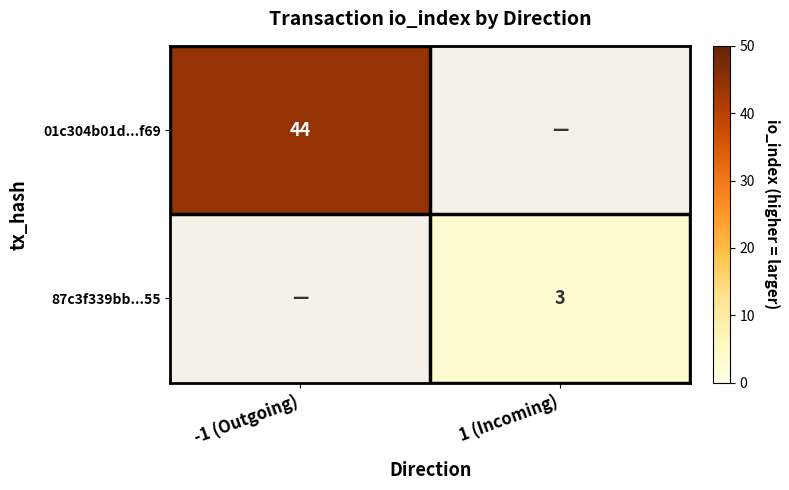

How many distinct data groups are displayed?

2